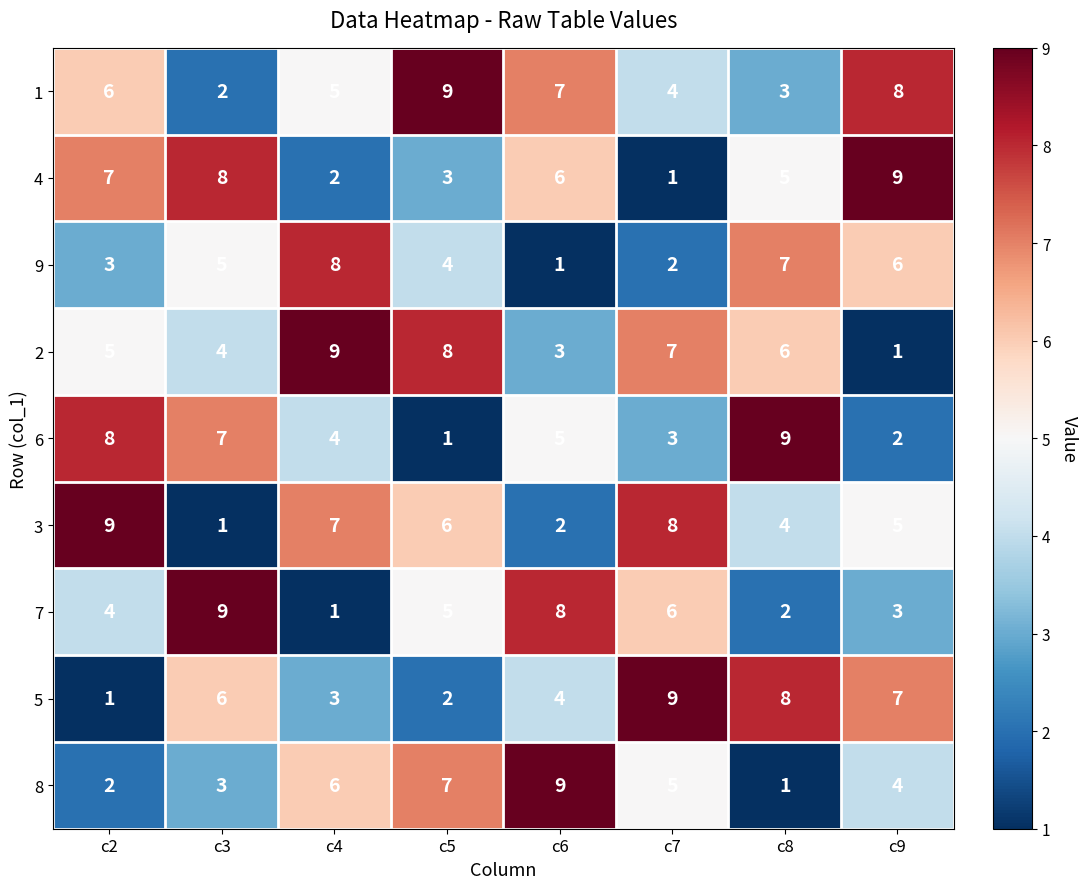

What value does the 8 series have at c5?

7